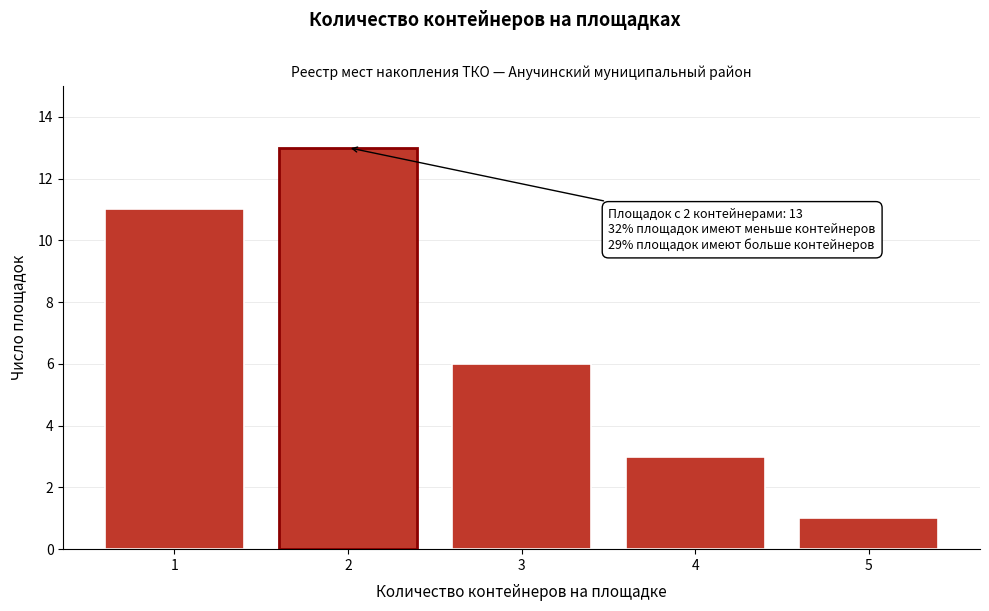

Reading left to right, transcribe all the data shown in this chart.

11	13	6	3	1